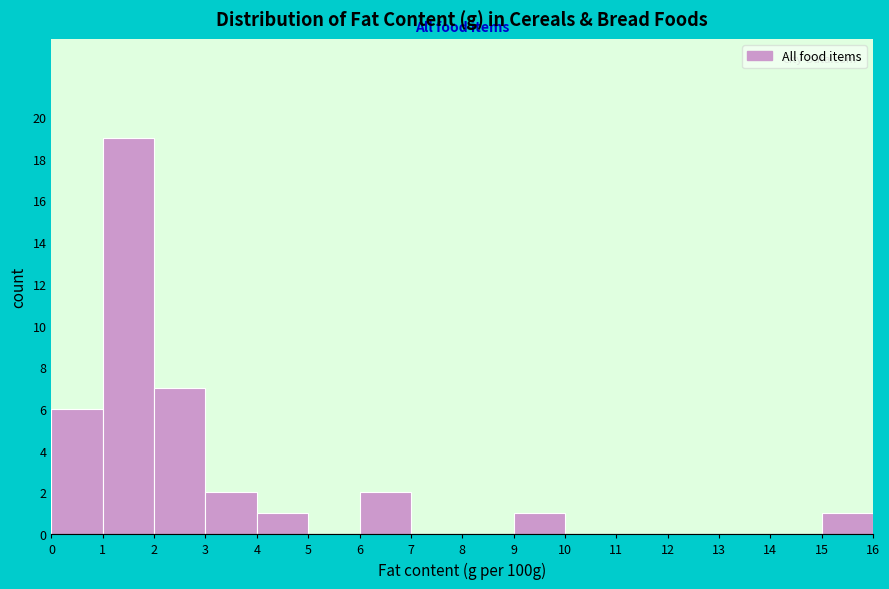

Over which range of the x-axis is the bar tallest?

1 to 2